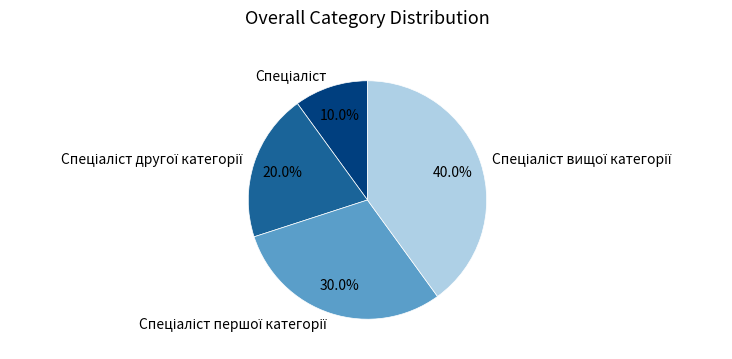

Is there a majority slice in this chart?

No